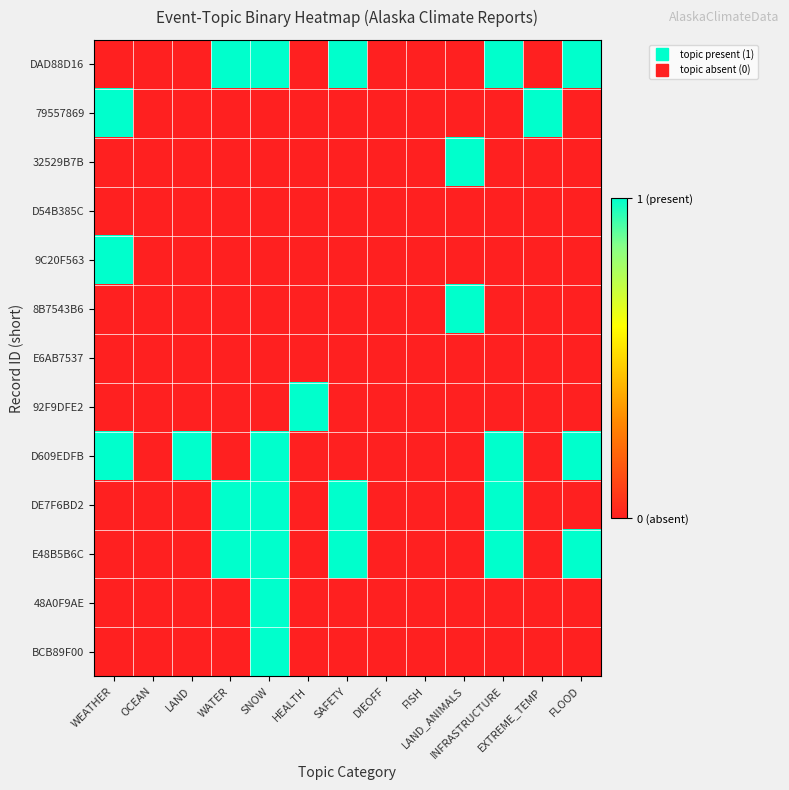

List the series in order of their peak value, lowest first.

D54B385C, E6AB7537, DAD88D16, 79557869, 32529B7B, 9C20F563, 8B7543B6, 92F9DFE2, D609EDFB, DE7F6BD2, E48B5B6C, 48A0F9AE, BCB89F00